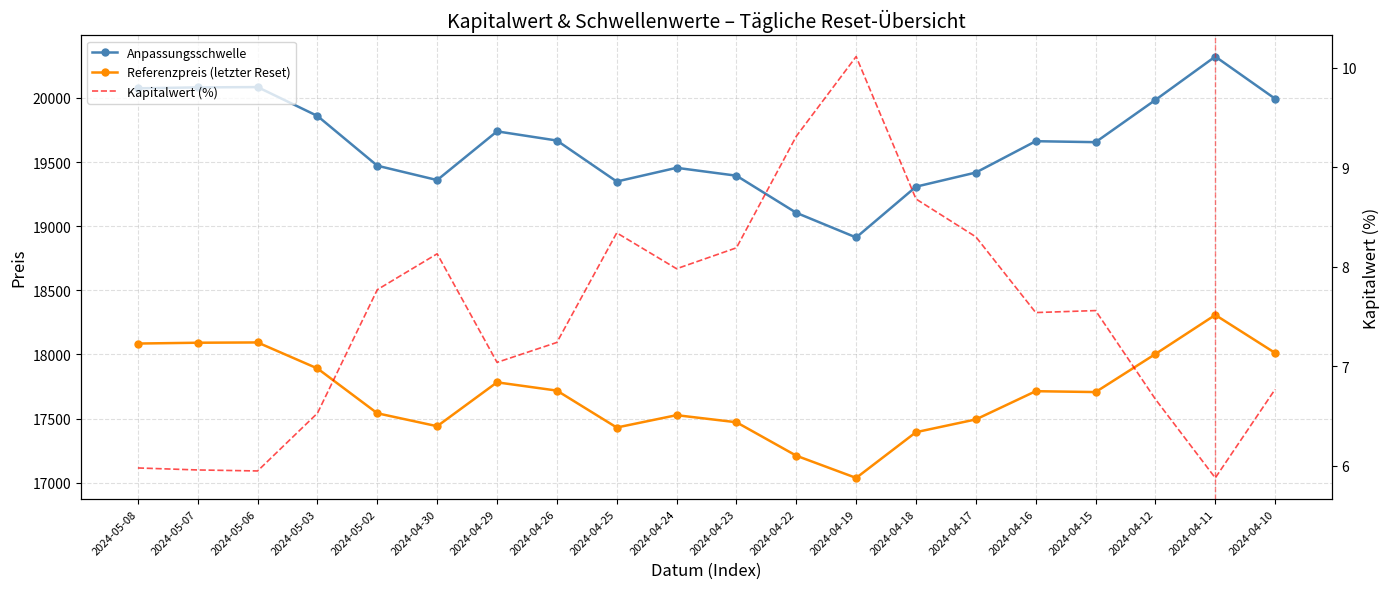

What is the total value across all series at 2024-04-22?

36324.3